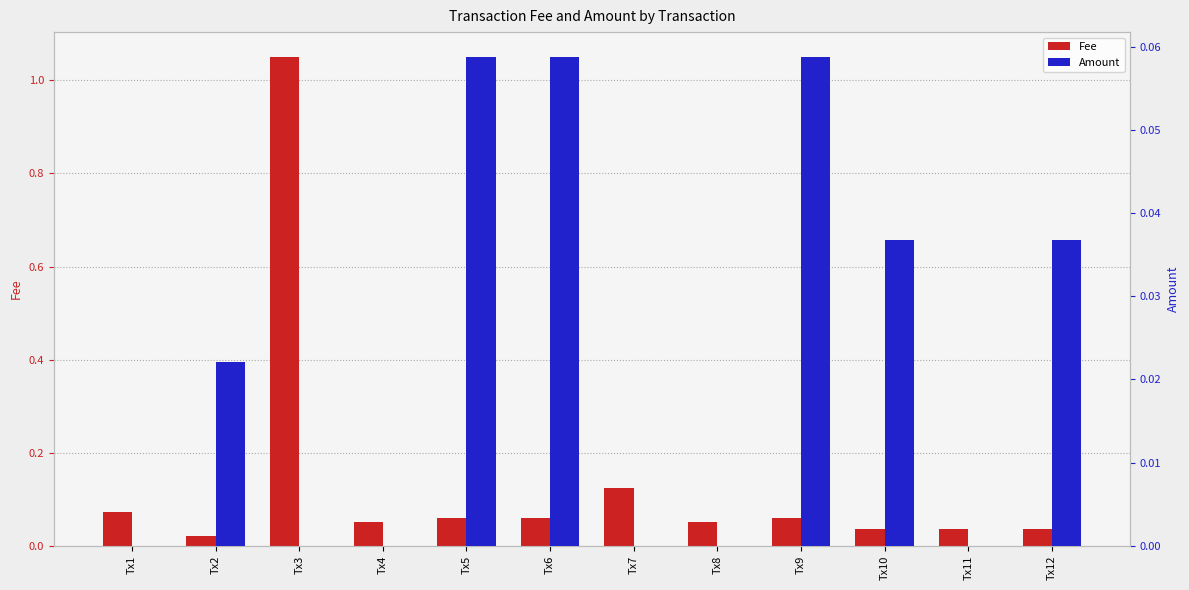

True or false: Fee has a value of 0.2 at Tx7.

False